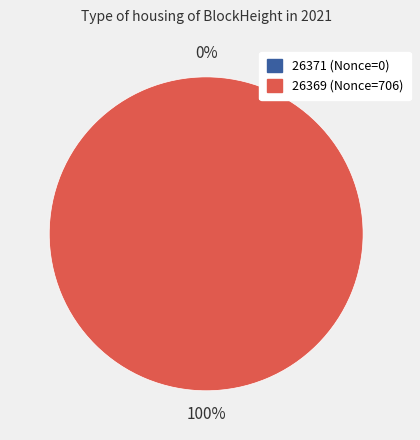

To the nearest percent, what portion does 26369 represent?

100%